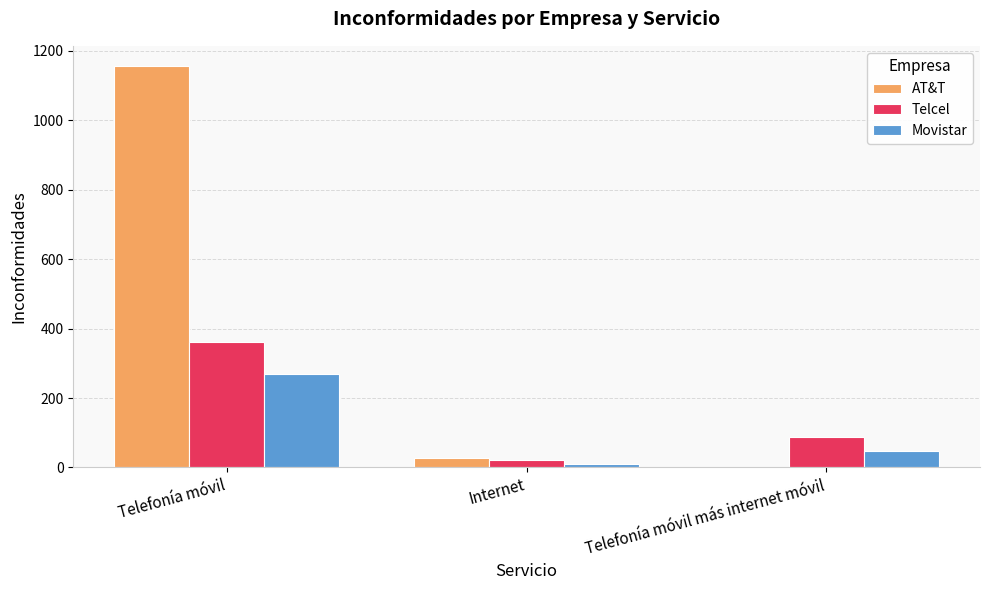

What is the maximum value for Movistar?

270